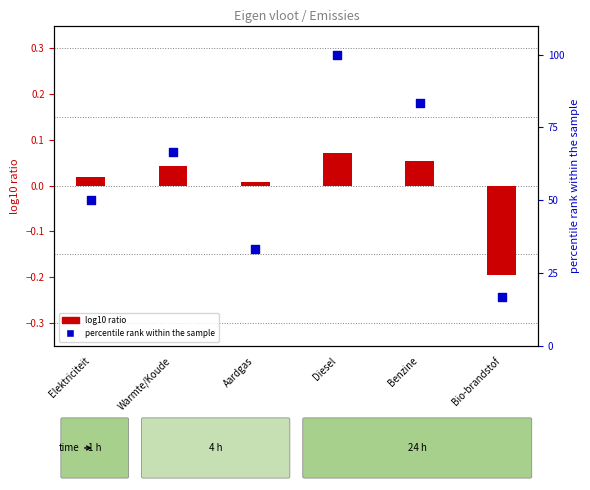

Which series reaches the maximum Y coordinate?

percentile rank within the sample